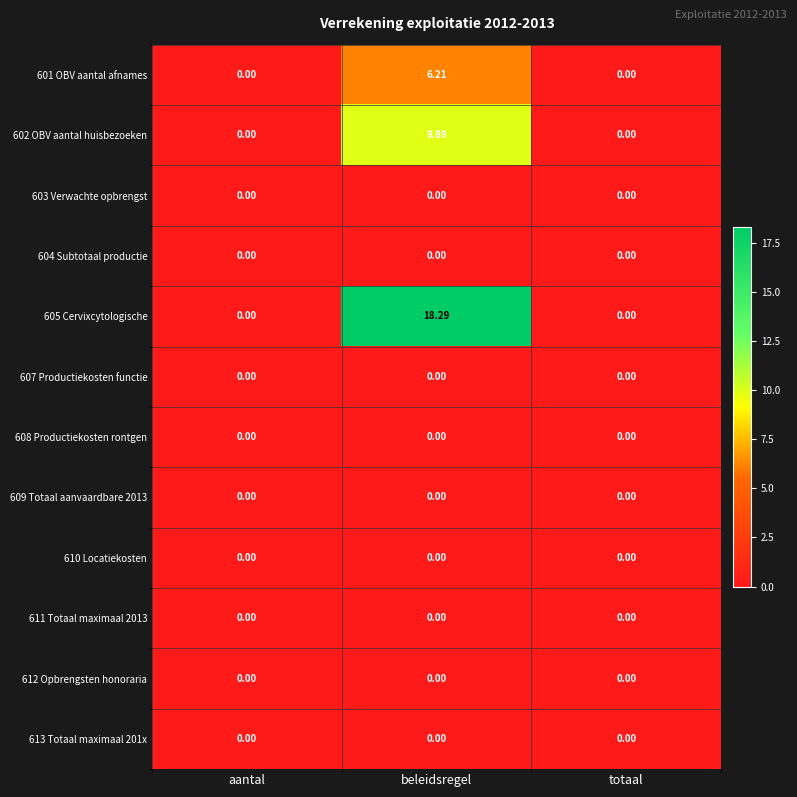

How many distinct data groups are displayed?

12